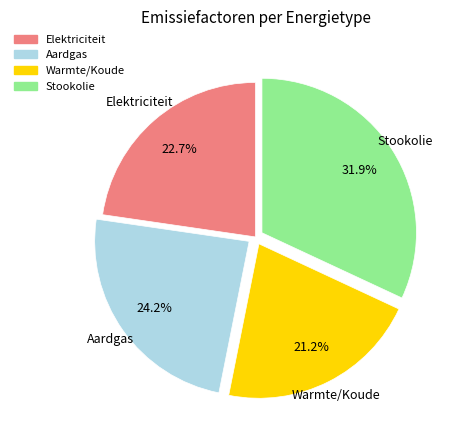

Is there a majority slice in this chart?

No